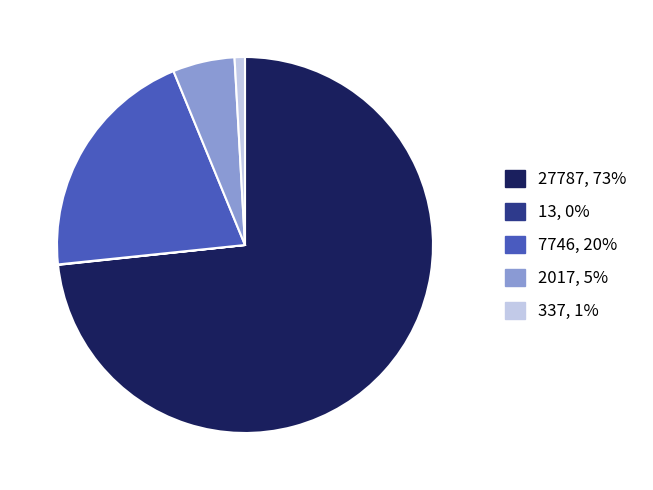

Is there any slice that represents more than half of the pie?

Yes